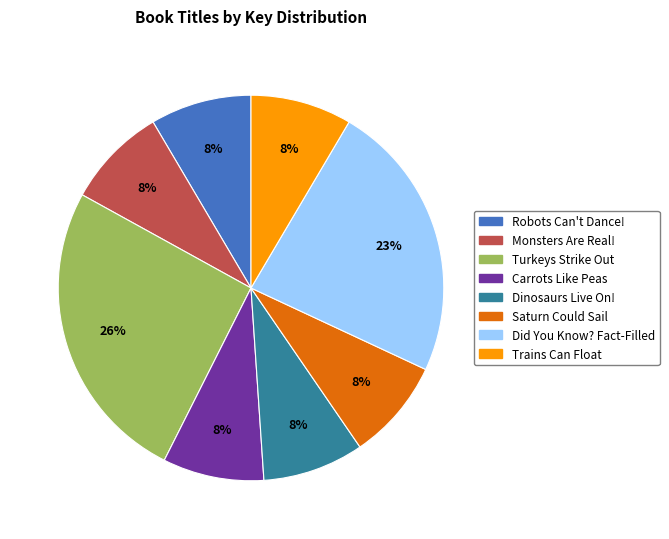

Is there any slice that represents more than half of the pie?

No